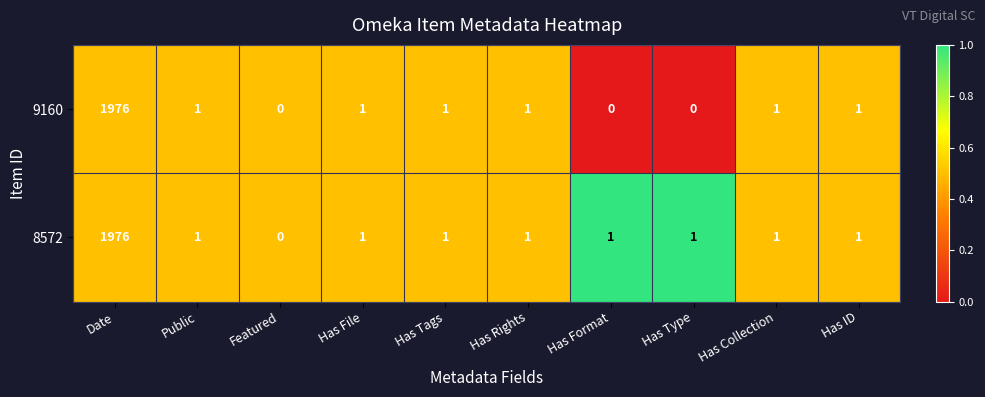

What is the difference between the maximum and minimum values in the 9160 series?

1976